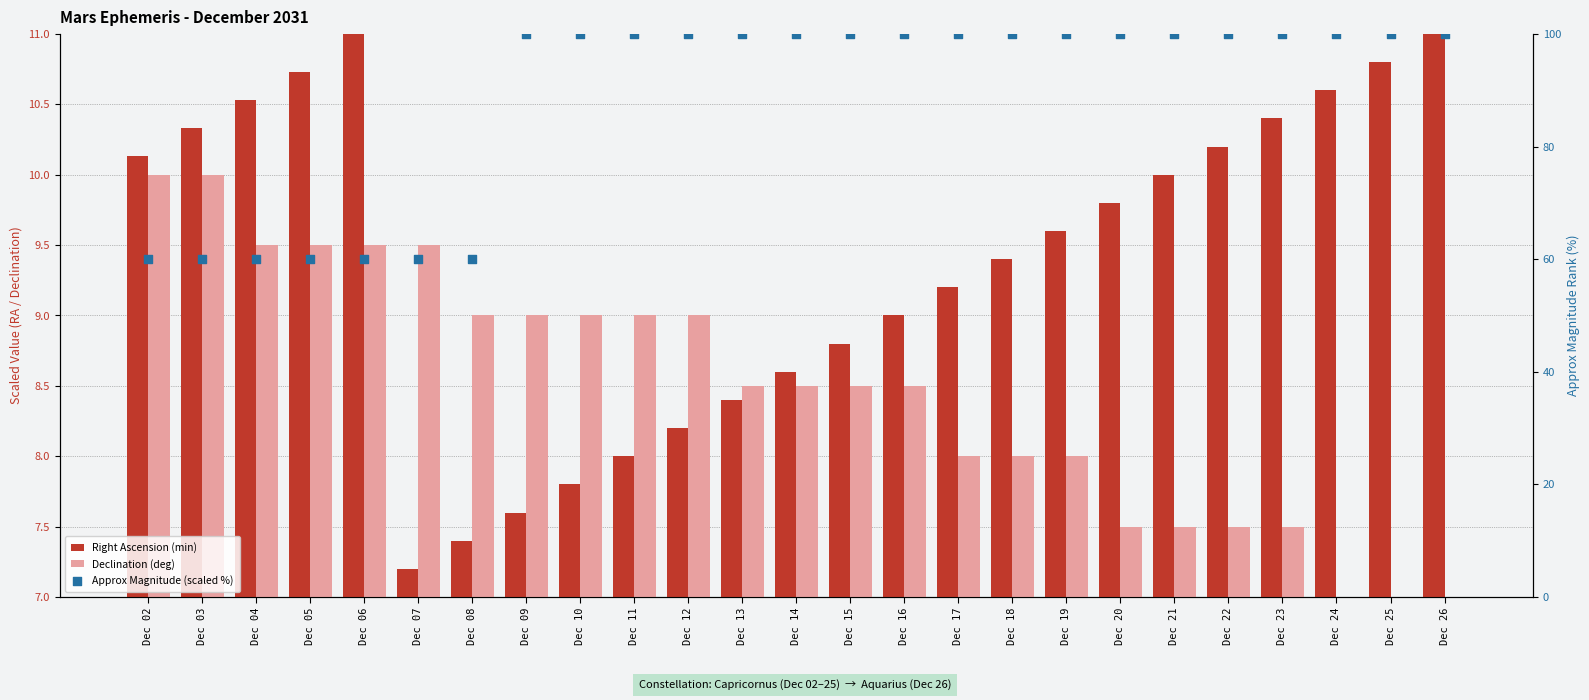

Which series reaches the maximum Y coordinate?

Approx Magnitude (scaled %)